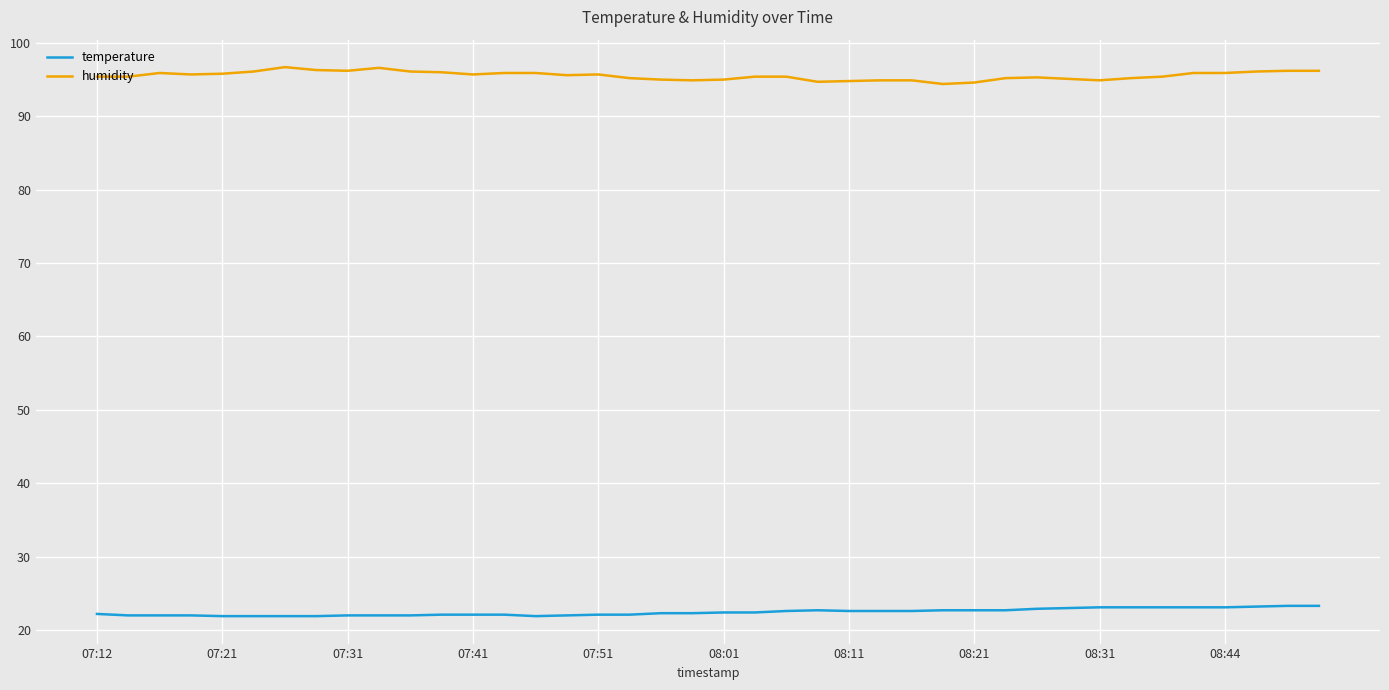

List the series in order of their overall mean, lowest first.

temperature, humidity